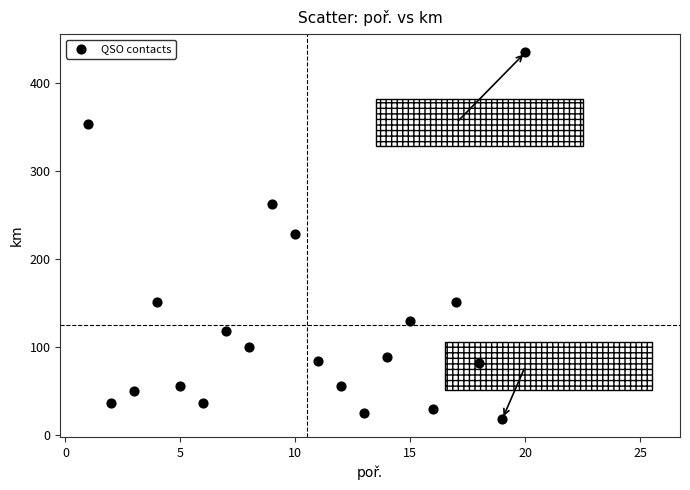

What is the range of Y values (max minus min)?

417